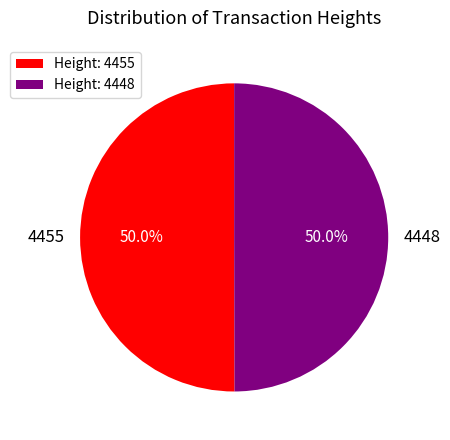

What is the ratio of the value at 4448 to the value at 4455?

1.0